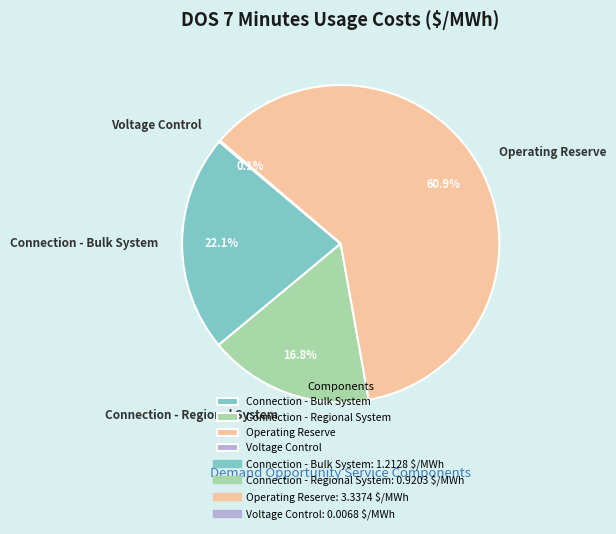

Which category has the biggest portion of the pie?

Operating Reserve